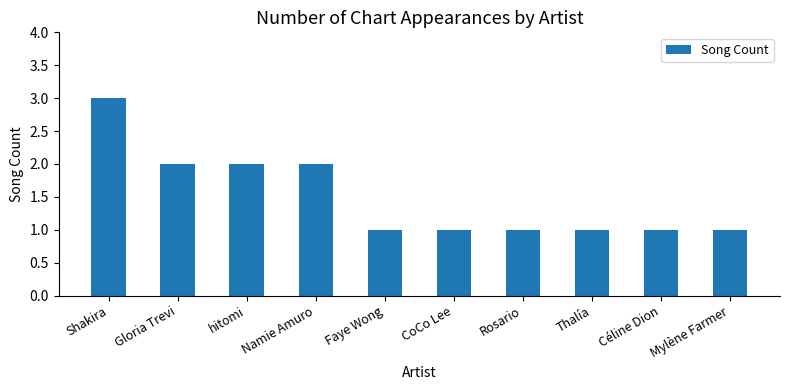

Count the number of data series in this chart.

1